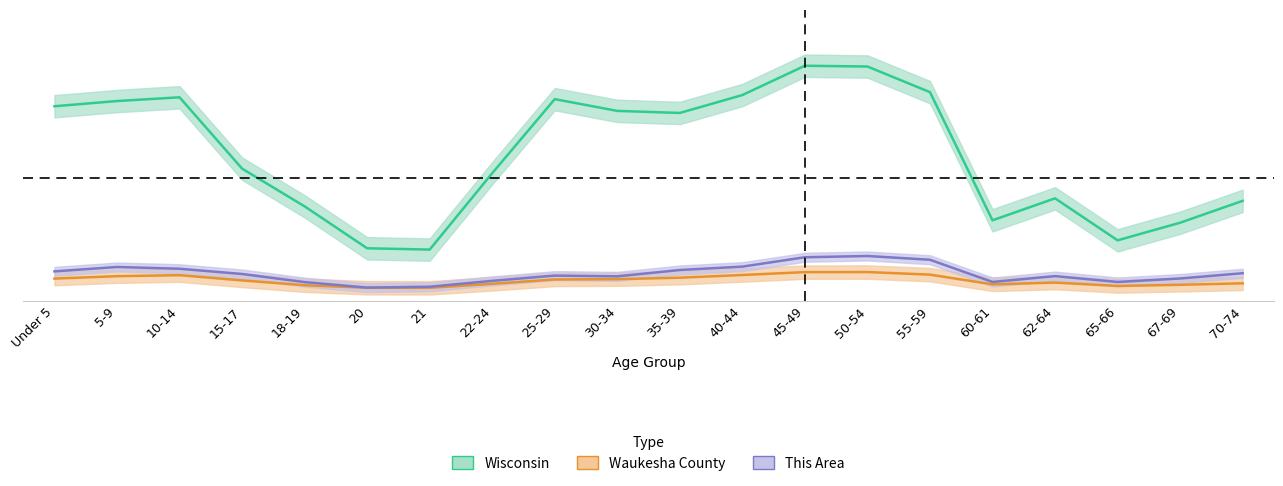

How many data points does each series have?

20